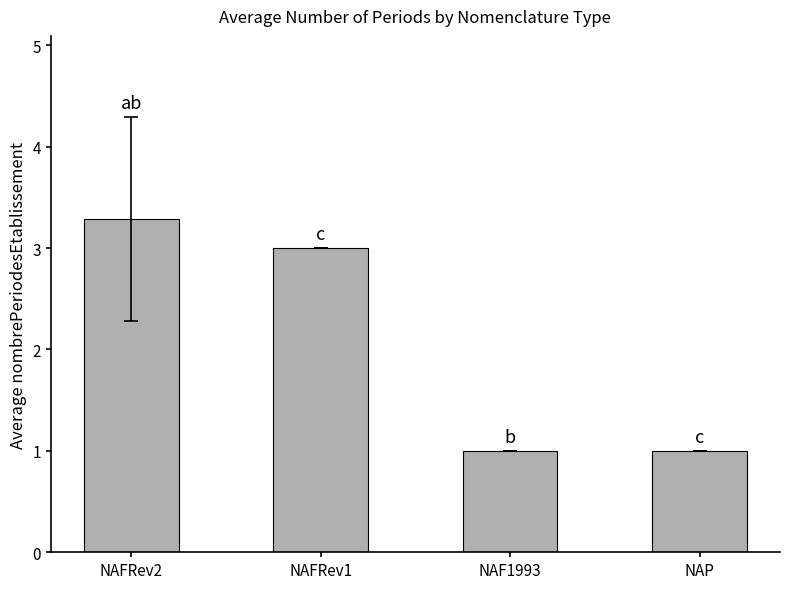

True or false: the data shows 1.4 at NAFRev1.

False